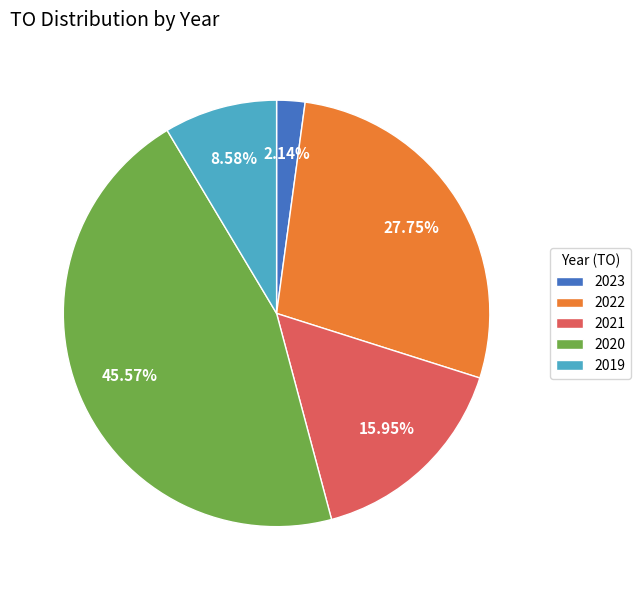

How many segments does this pie chart have?

5